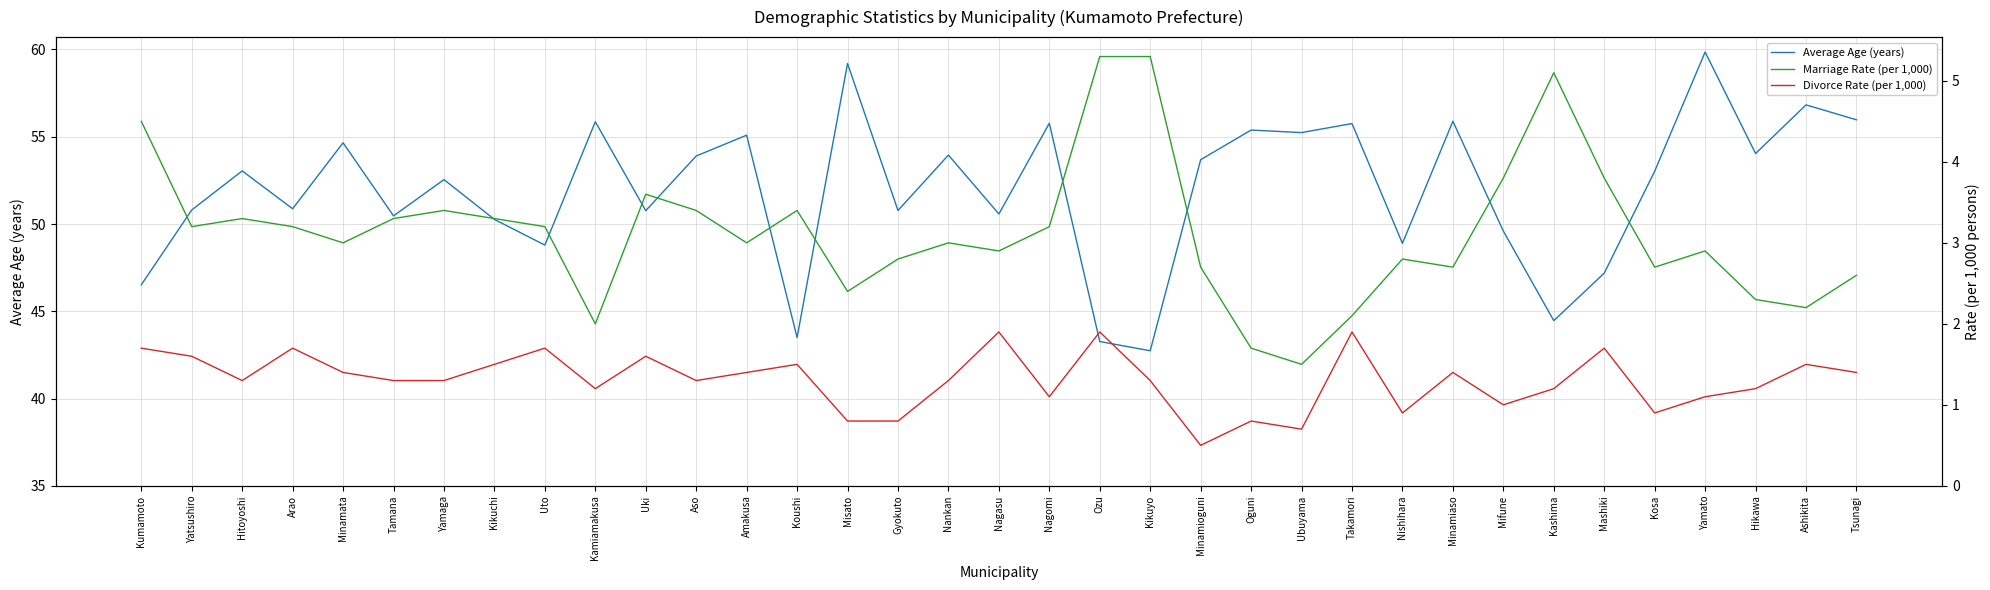

What are all the series names shown in the legend?

Average Age (years), Marriage Rate (per 1,000), Divorce Rate (per 1,000)